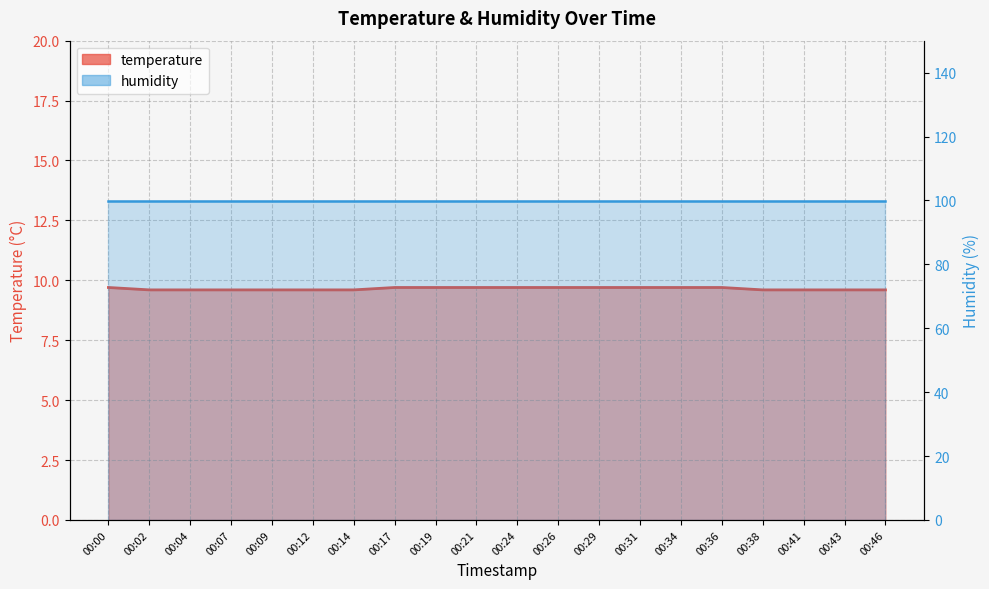

Reading right to left, what are all the values shown in this chart?

9.6	9.6	9.6	9.6	9.7	9.7	9.7	9.7	9.7	9.7	9.7	9.7	9.7	9.6	9.6	9.6	9.6	9.6	9.6	9.7